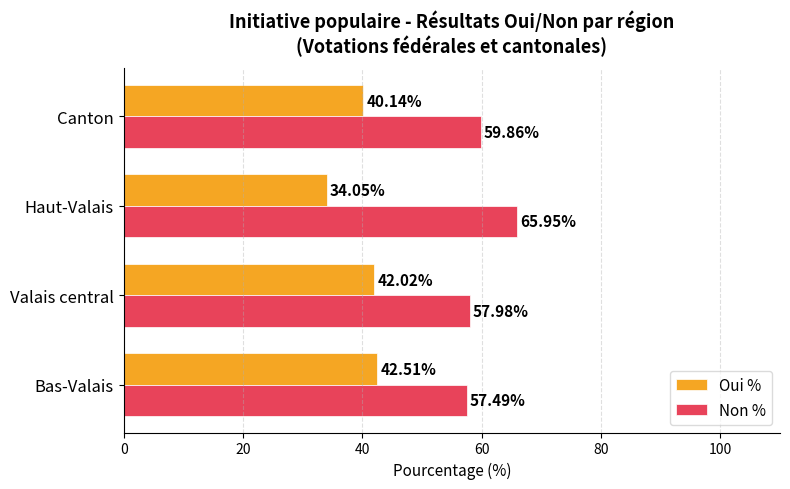

What is the average value of the Oui % series?

39.7